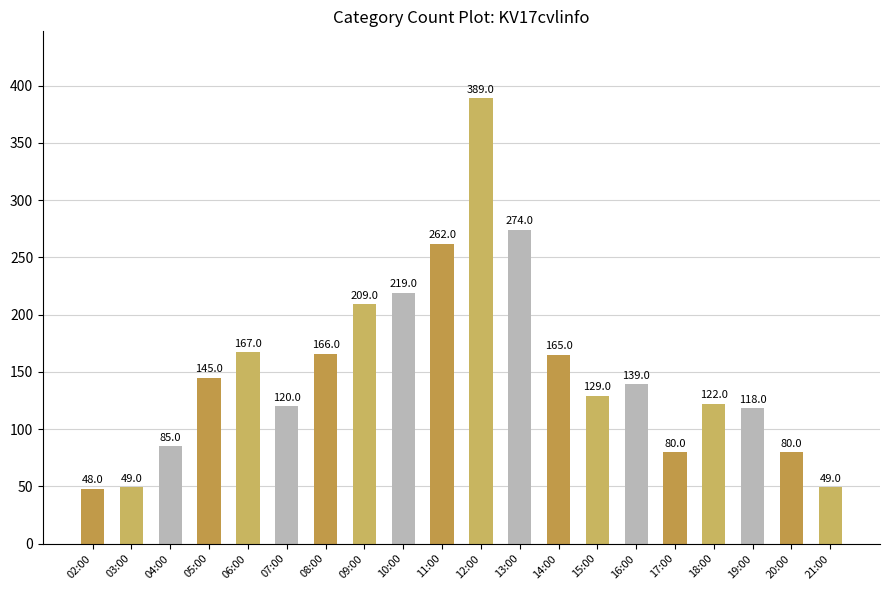

What is the maximum value shown in the chart?

389